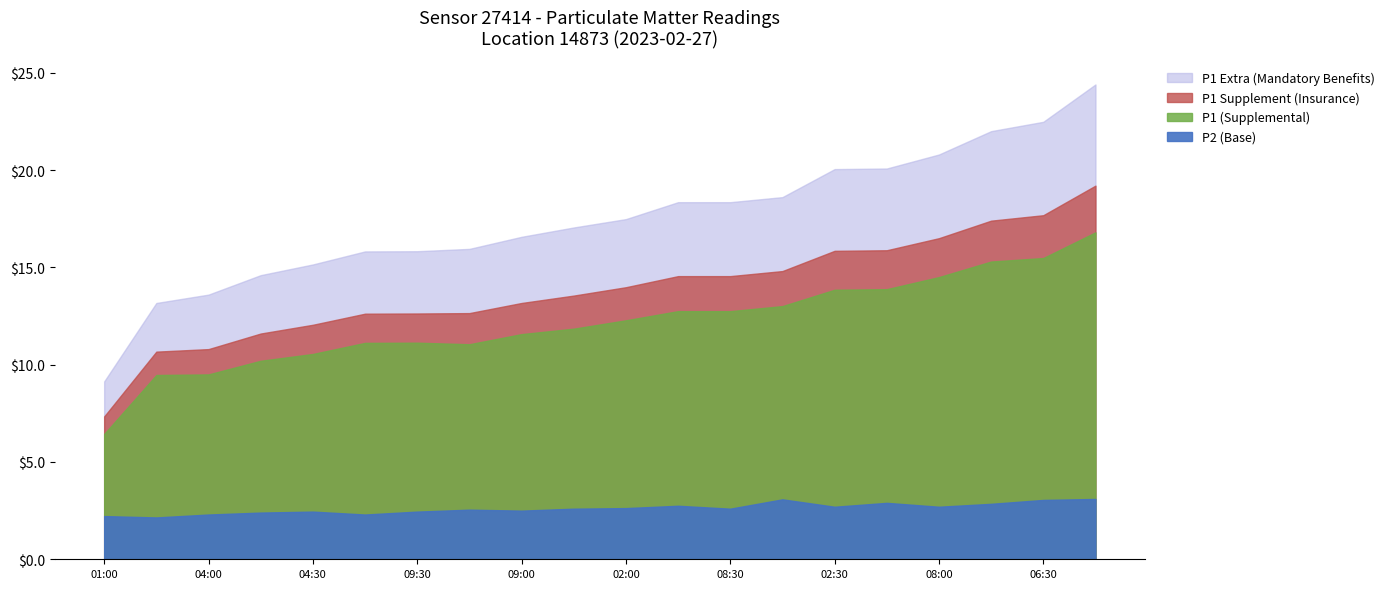

List the series in order of their peak value, highest first.

P1, P1_extra, P2, P1_supplement